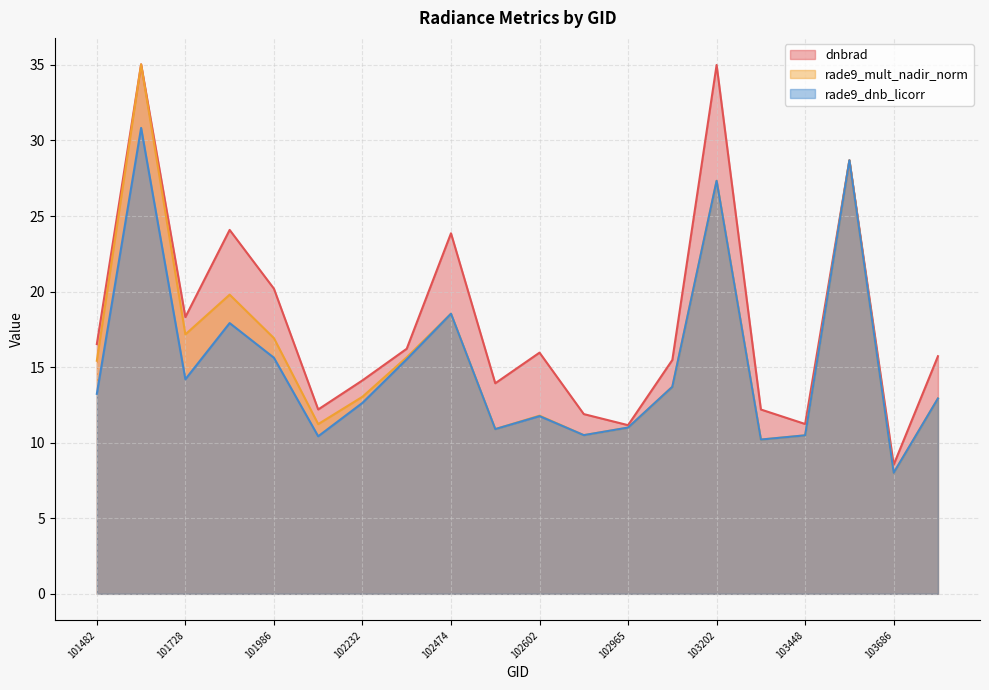

What is the maximum value shown in the chart?

35.0